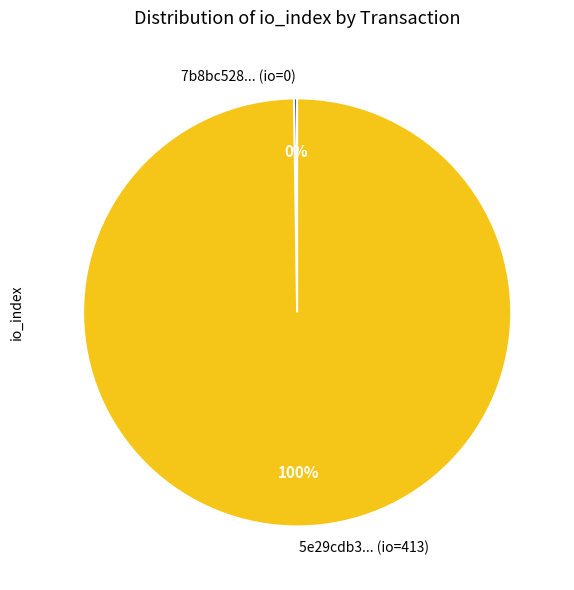

To the nearest percent, what is the average slice percentage?

50%